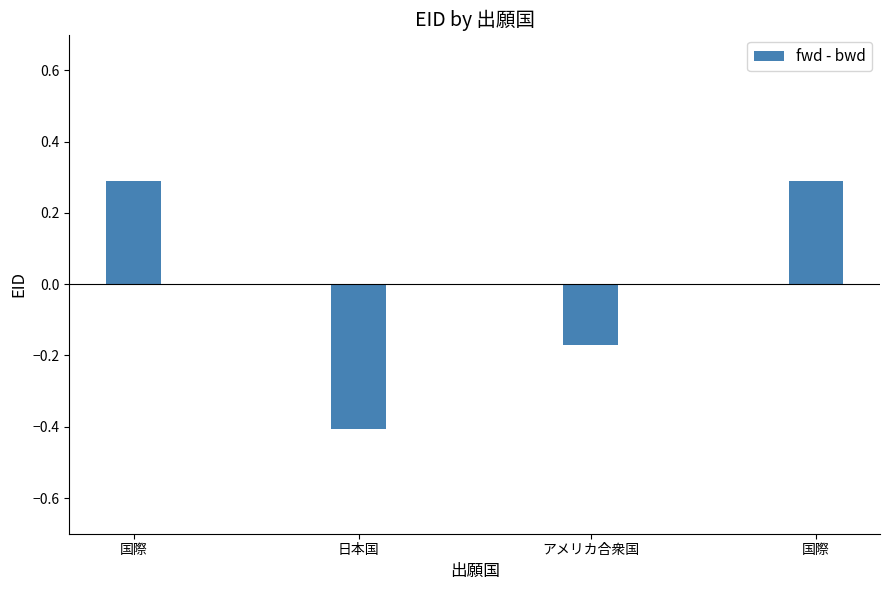

Rank the categories by value from lowest to highest.

日本国, アメリカ合衆国, 国際, 国際